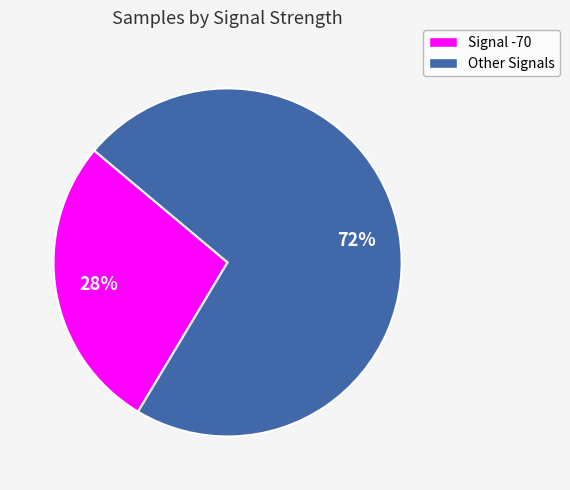

Count the number of slices in the pie.

2